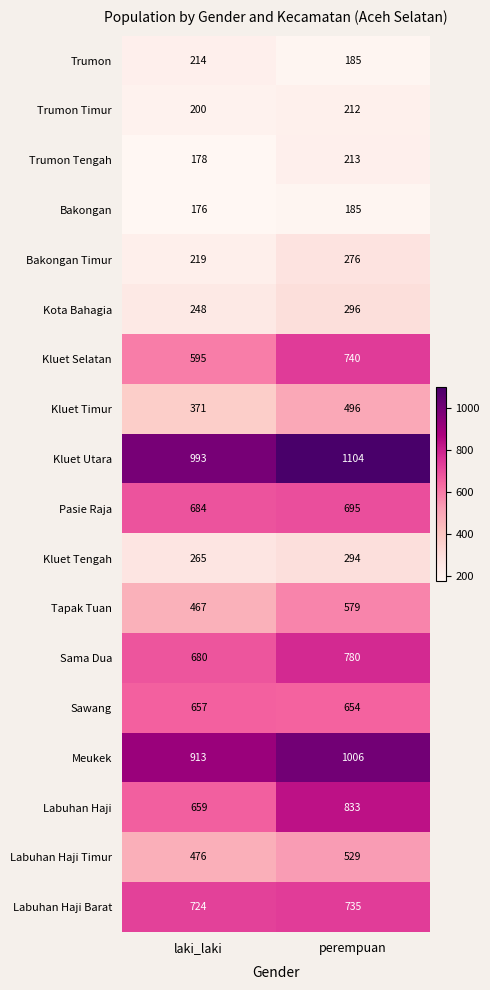

Which series has the widest spread of values?

Labuhan Haji